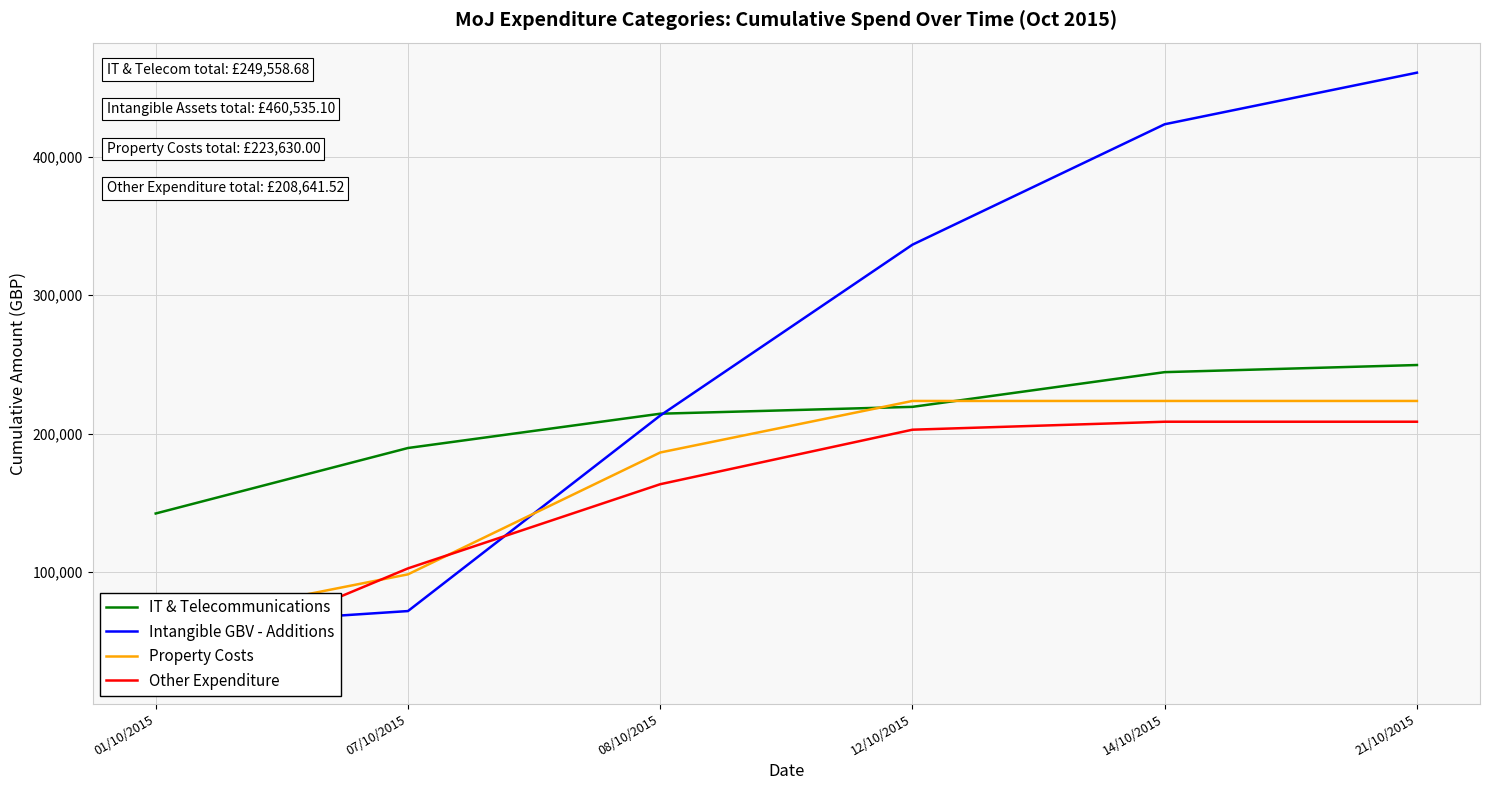

What is the minimum value for IT & Telecommunications?

142413.4